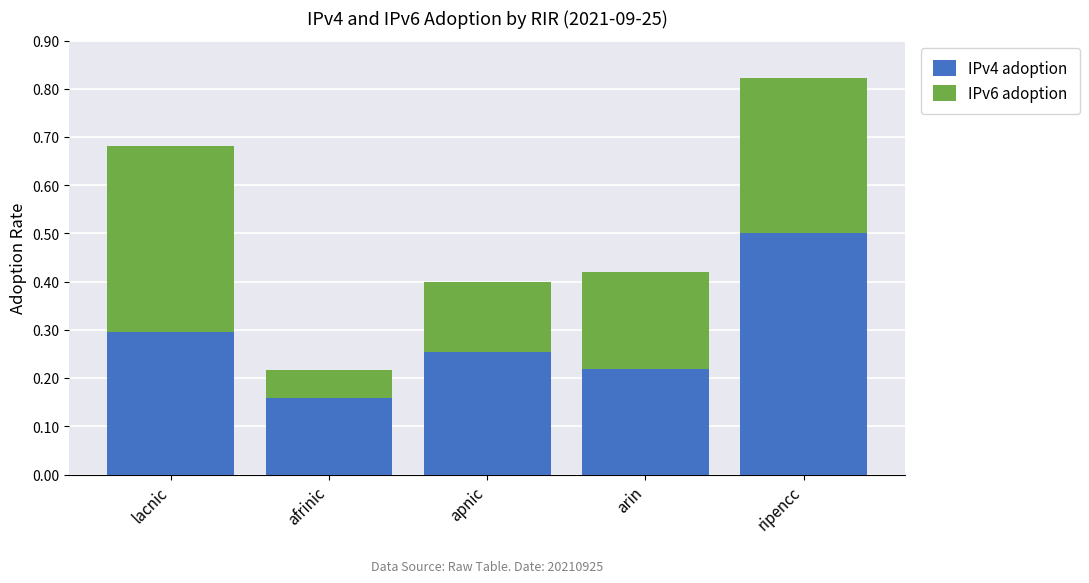

At which label does IPv4 adoption reach its peak?

ripencc